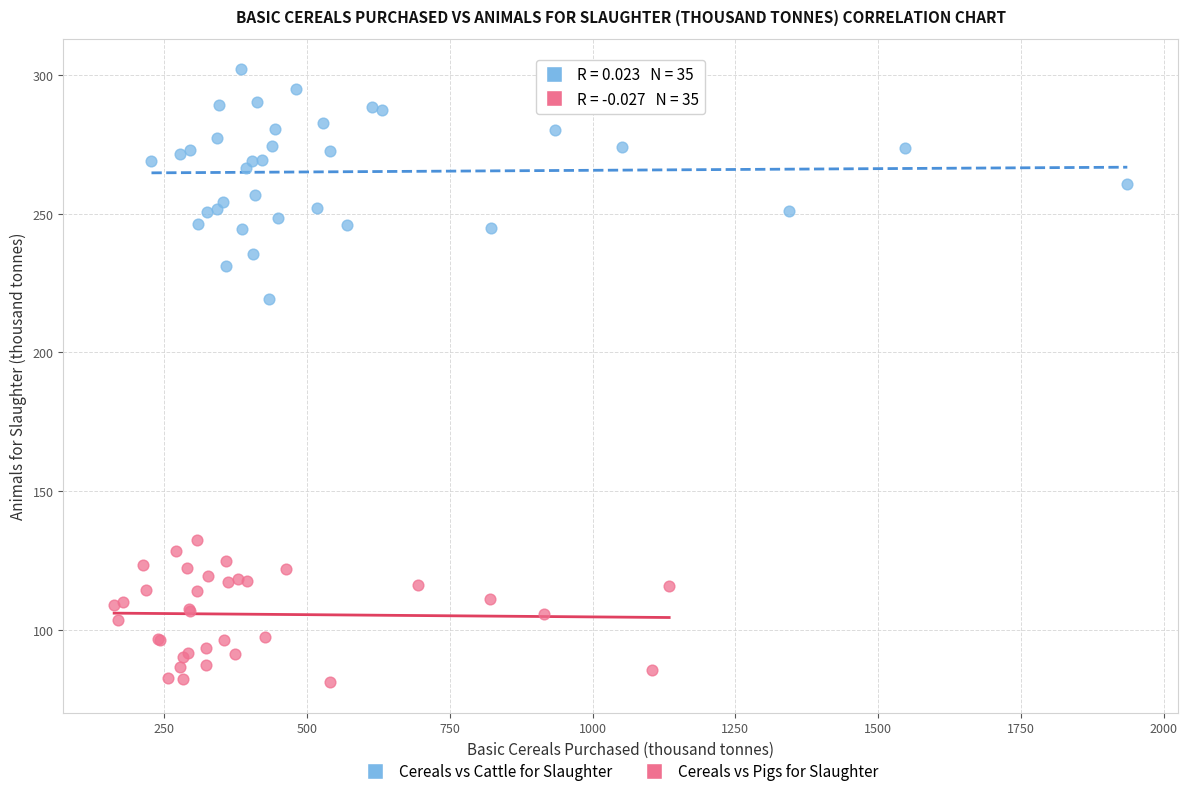

What are all the series names shown in the legend?

Cereals vs Cattle for Slaughter, Cereals vs Pigs for Slaughter